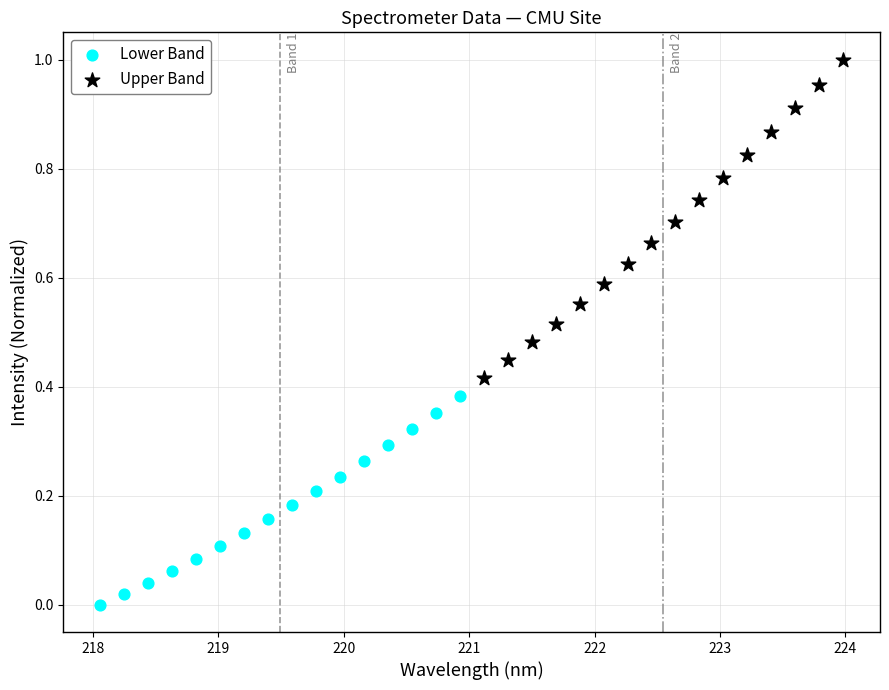

Which series contains the highest Y value?

Upper Band